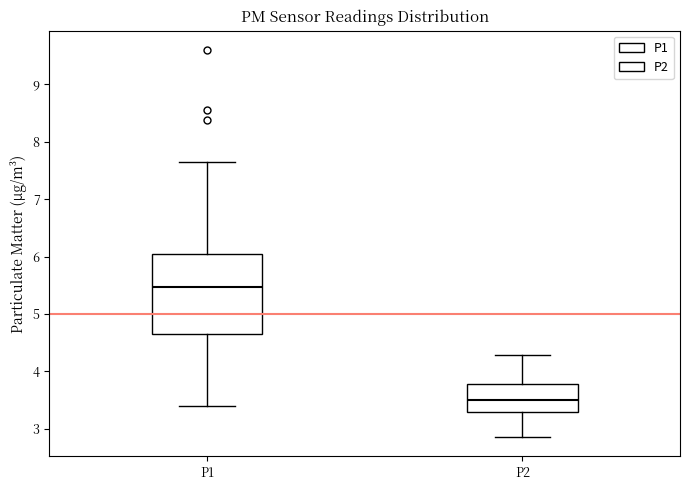

Reading left to right, transcribe this box plot: for each box, give where its median line is, the range the box spans, and where its two whiskers end, as read against the y-axis. The values are not printed on the chart, so give them approximately, as read against the axis.

P1: median 5.5, box 4.6 to 6.0, whiskers 3.4 to 7.7
P2: median 3.5, box 3.3 to 3.8, whiskers 2.9 to 4.3